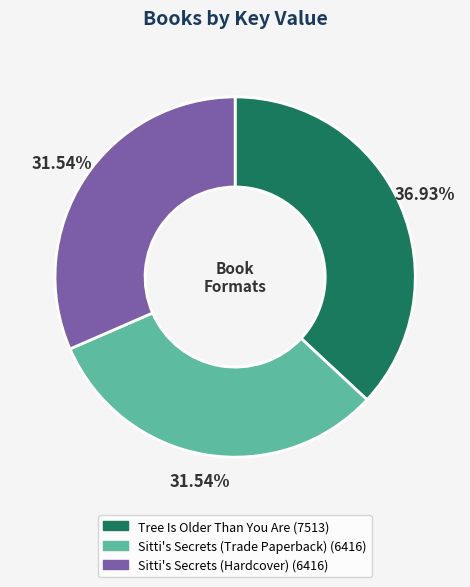

Does any single category account for the majority?

No